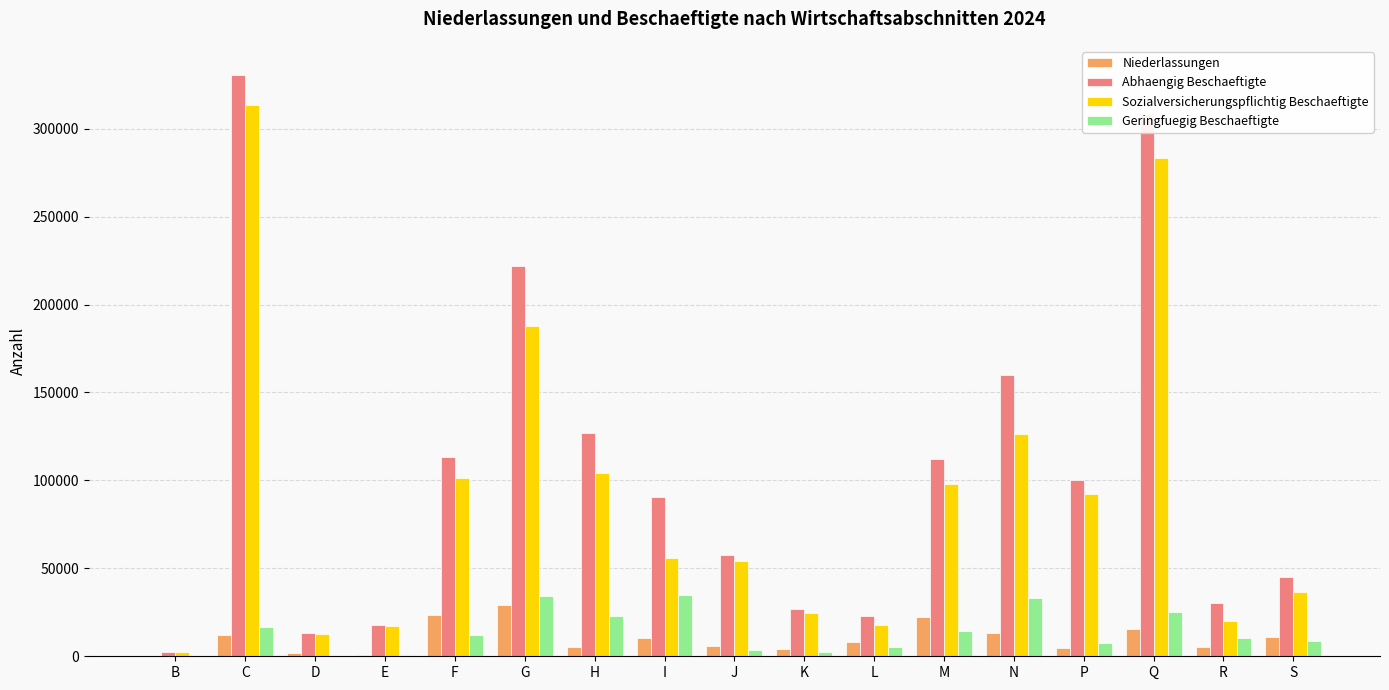

What is the sum of all Niederlassungen values?

172752